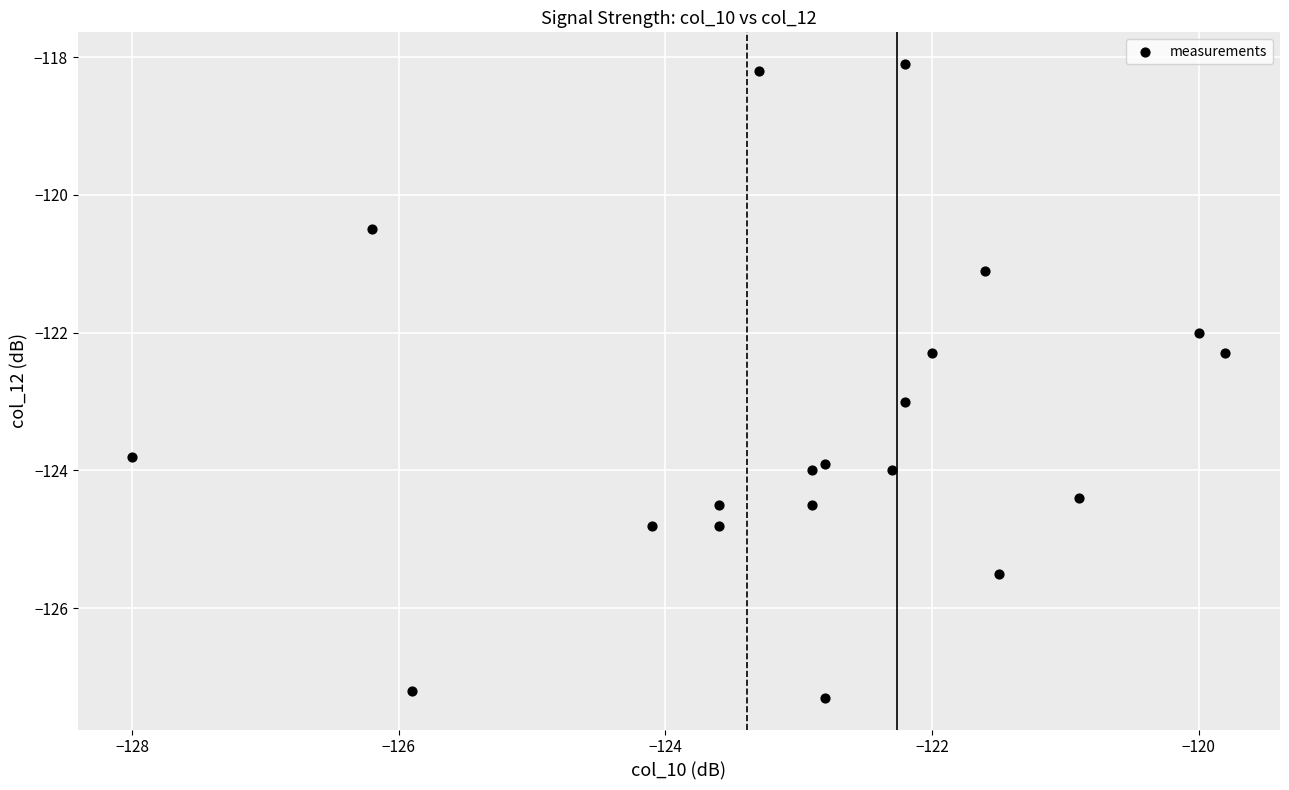

What is the range of Y values (max minus min)?

9.2